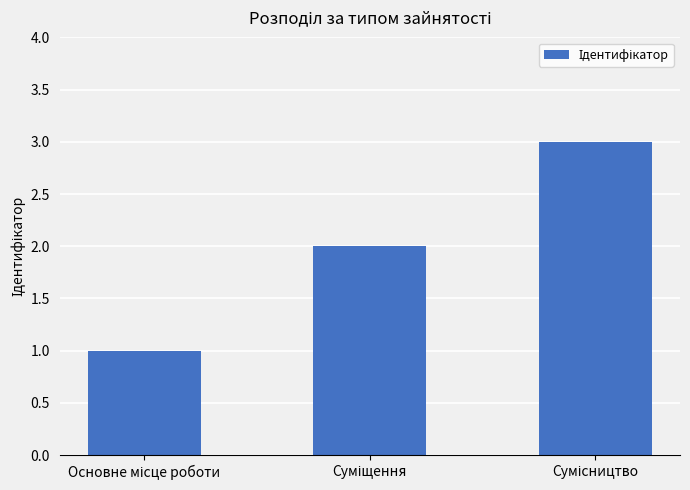

How many bars are there in total?

3